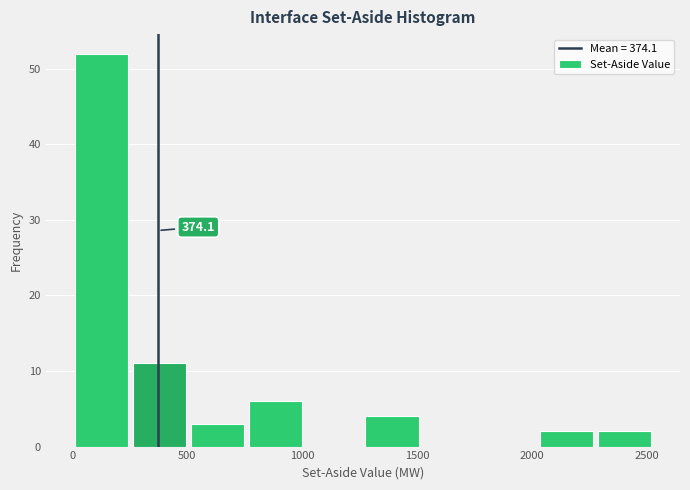

Which range on the x-axis has the tallest bar?

0 to 250